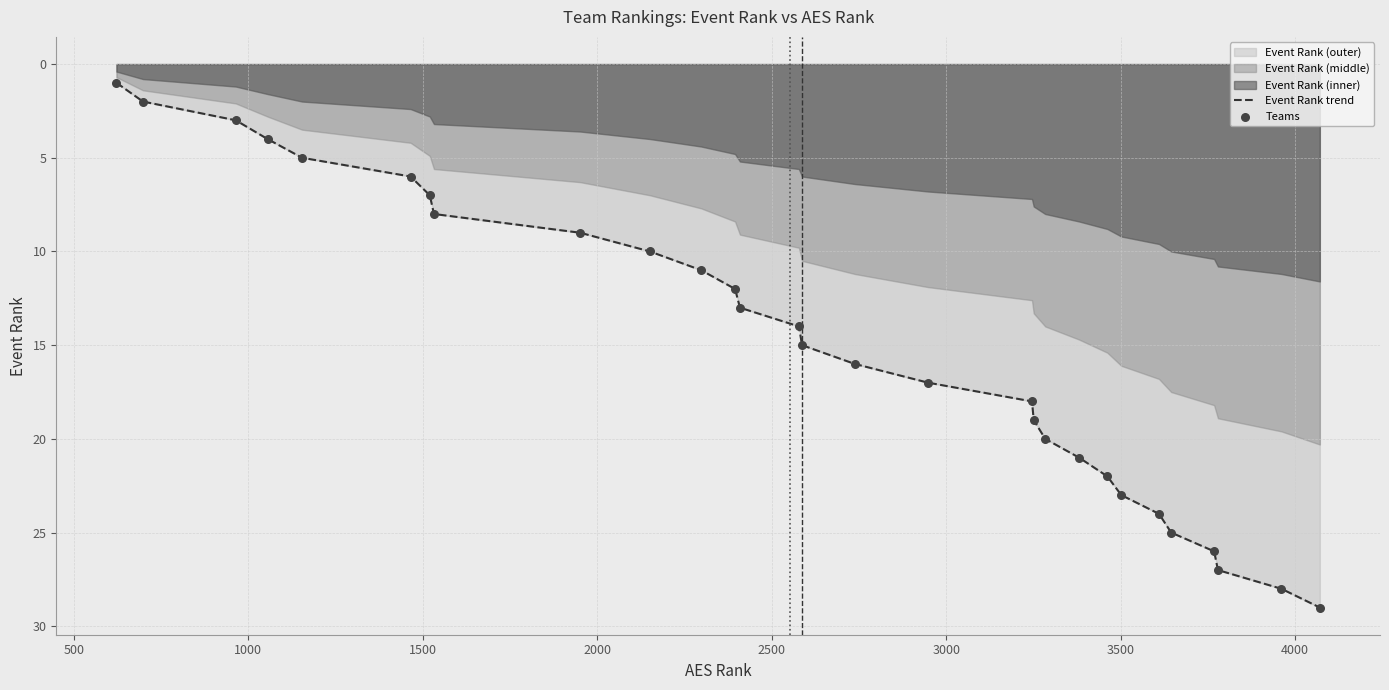

Which series reaches the minimum Y coordinate?

Event Rank trend